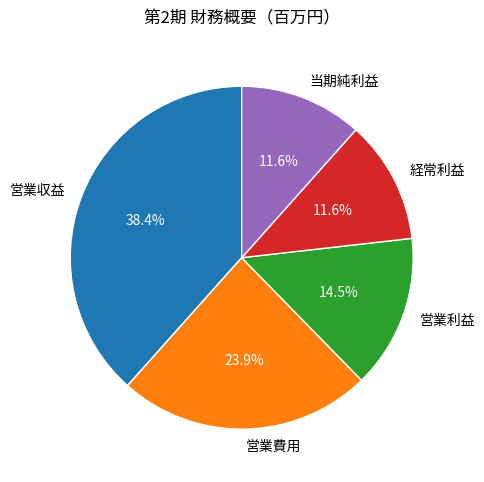

What percentage is NOT represented by 営業利益?

85.5%